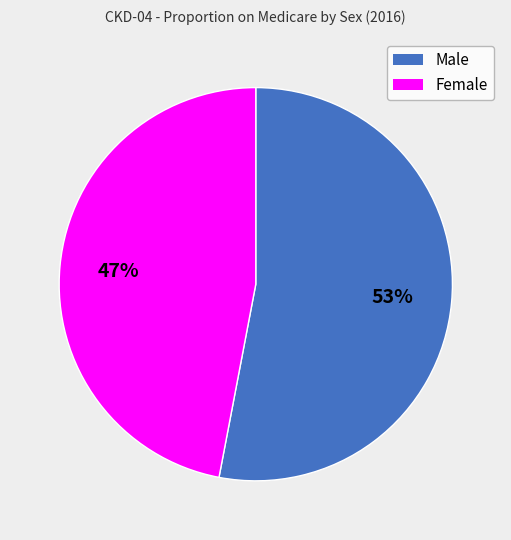

How many slices are in this pie chart?

2